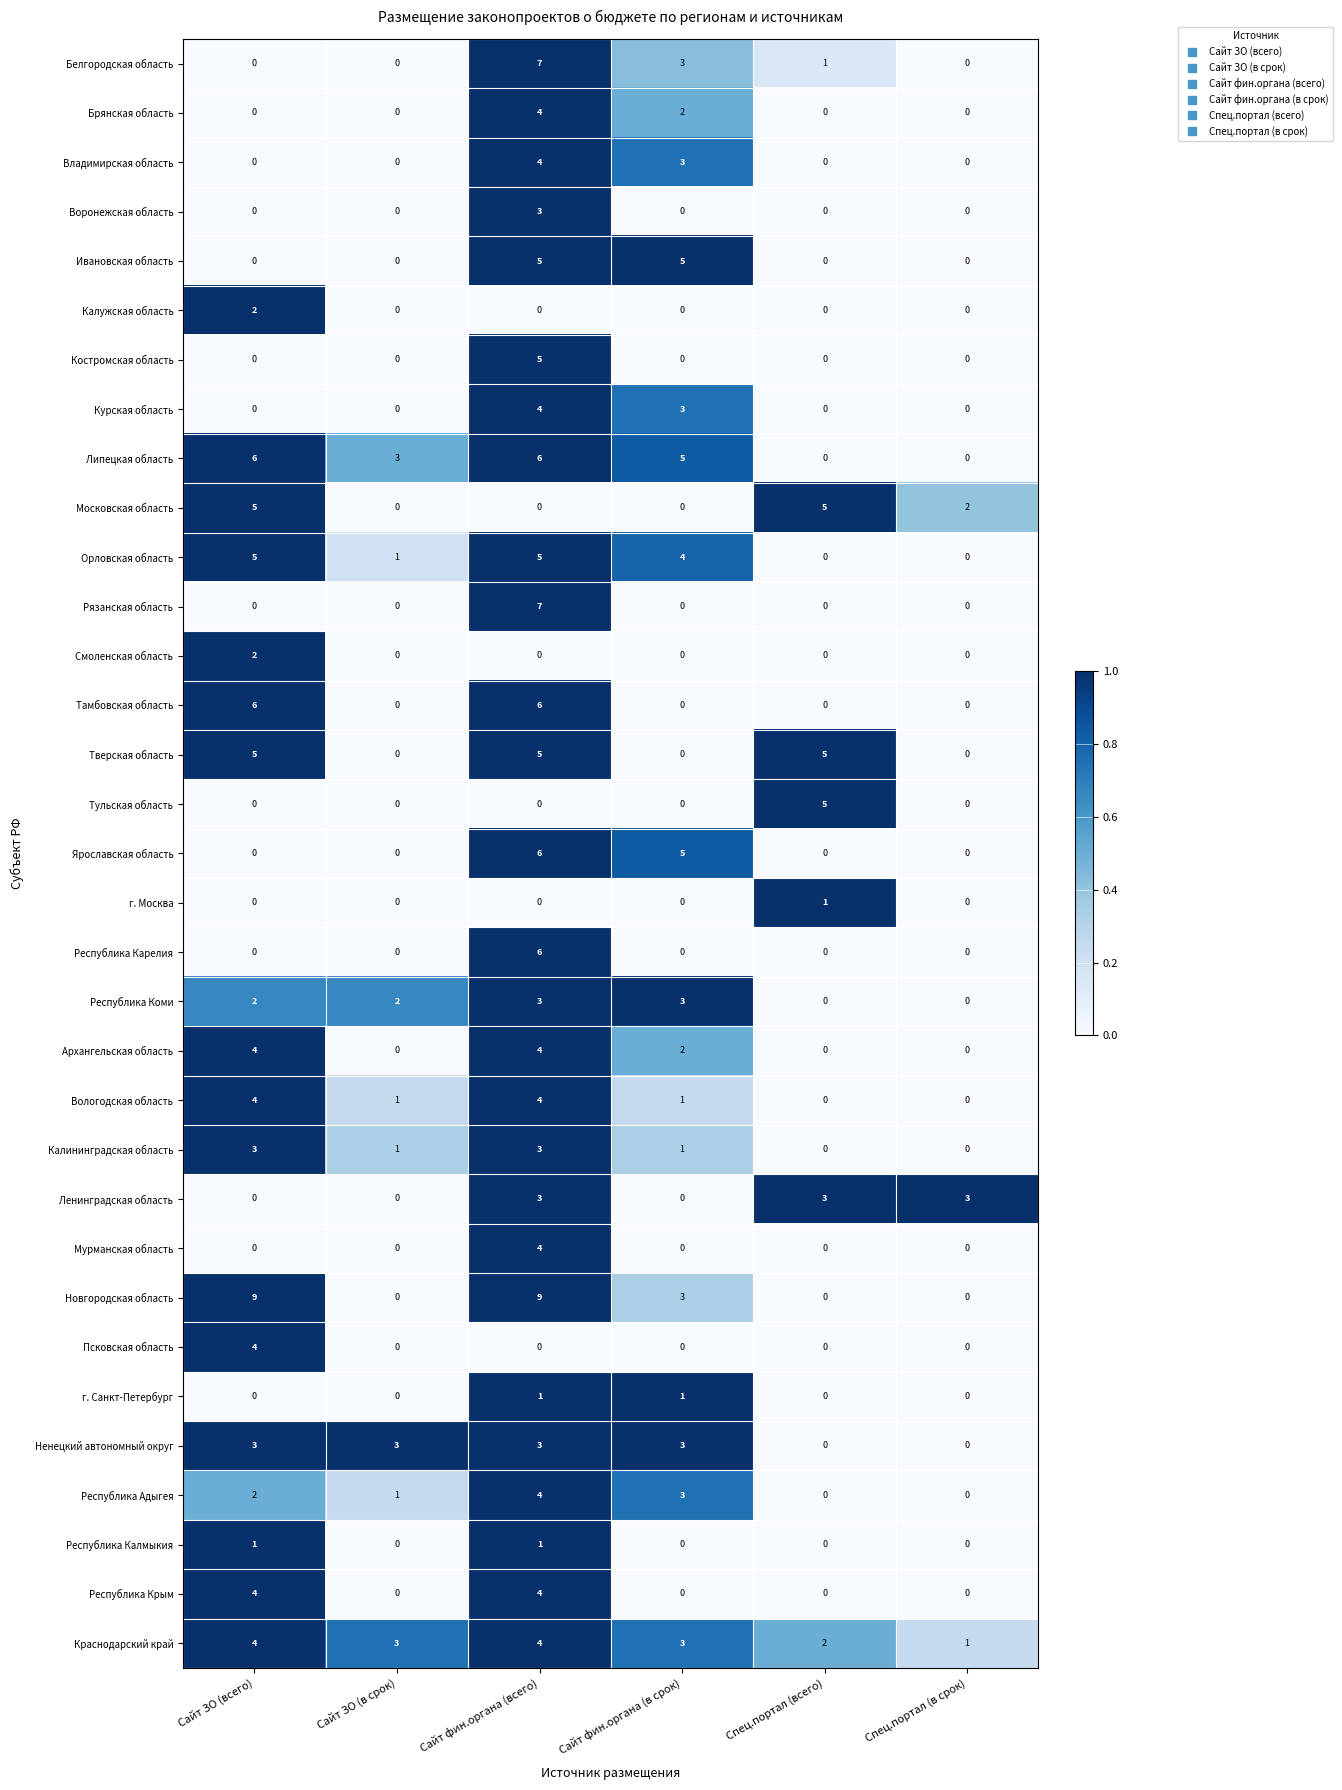

At which category is the sum across all series the highest?

Сайт фин.органа (всего)